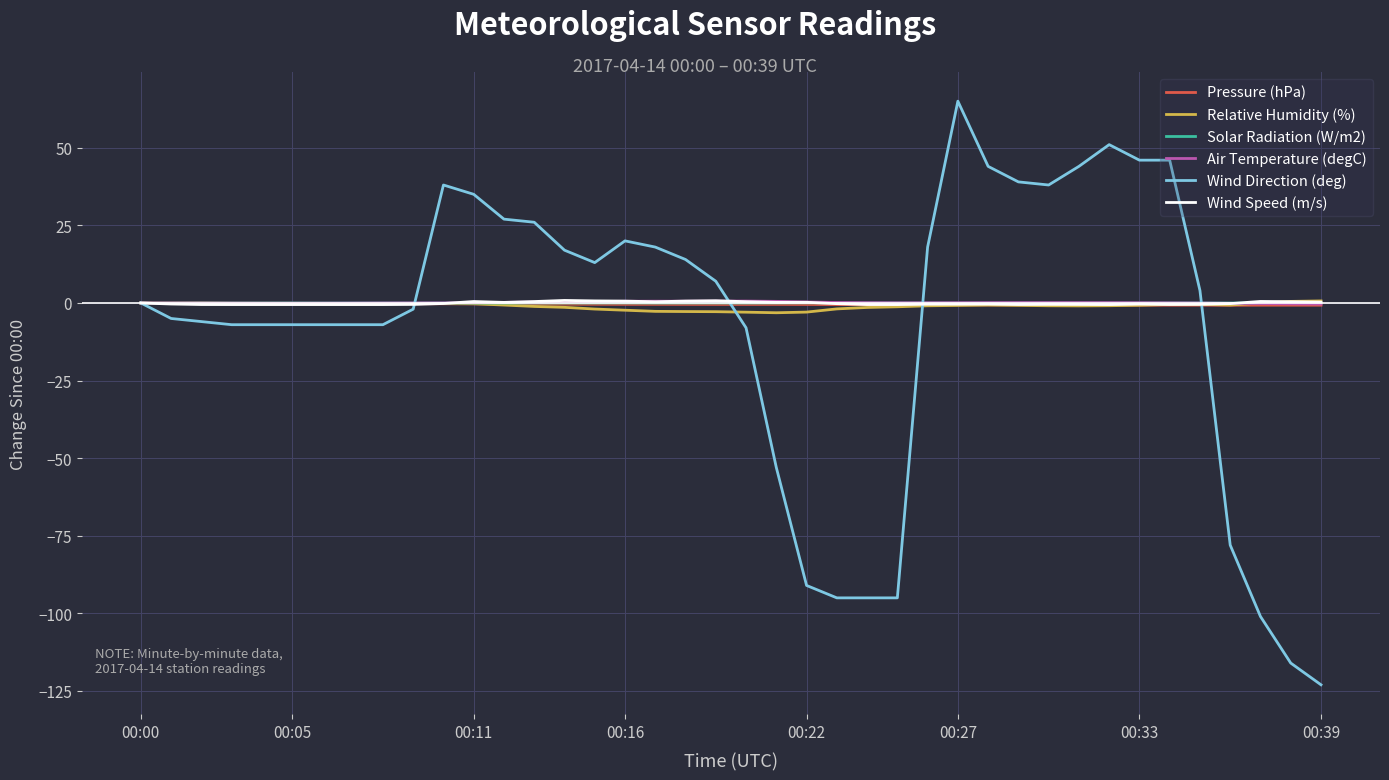

Which series has the widest spread of values?

Wind Direction (deg)